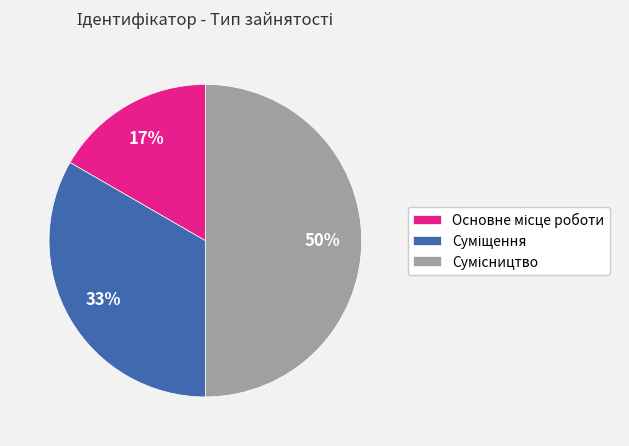

To the nearest percent, what is the difference between the largest and smallest slice percentages?

33%